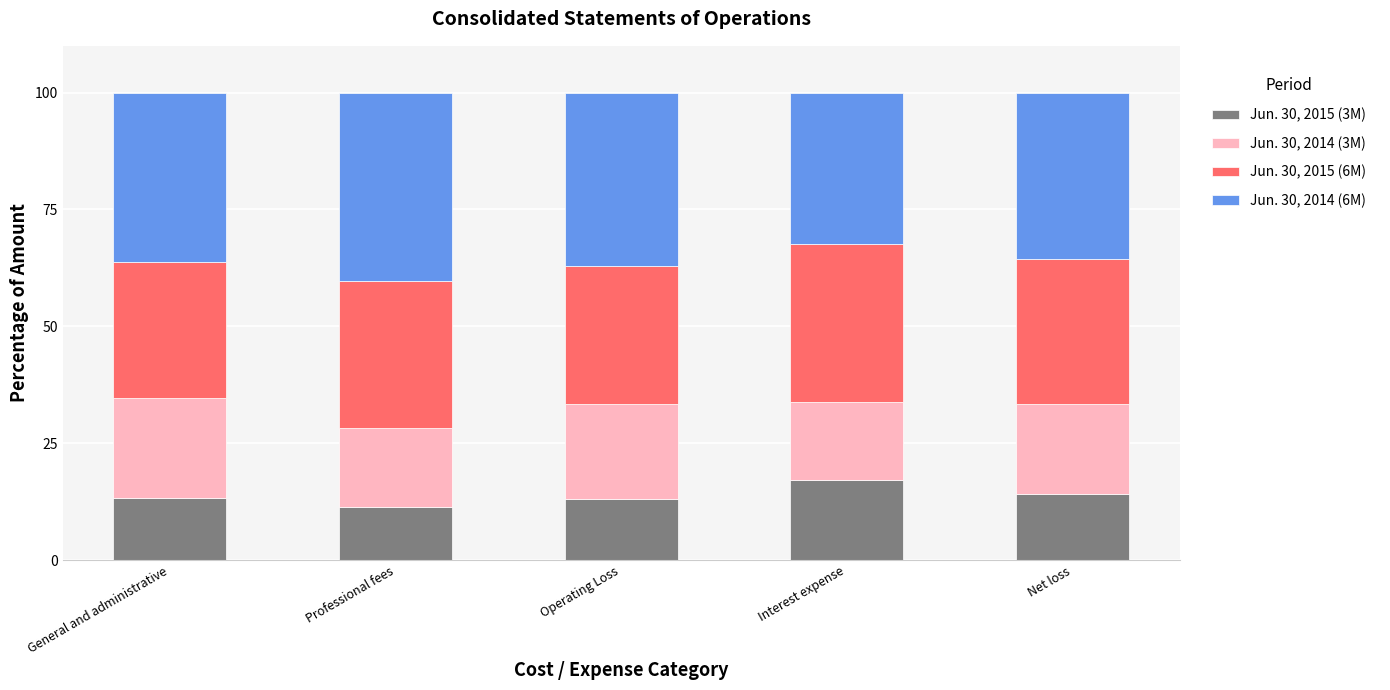

What is the average value of the Jun. 30, 2015 (3M) series?

13.8